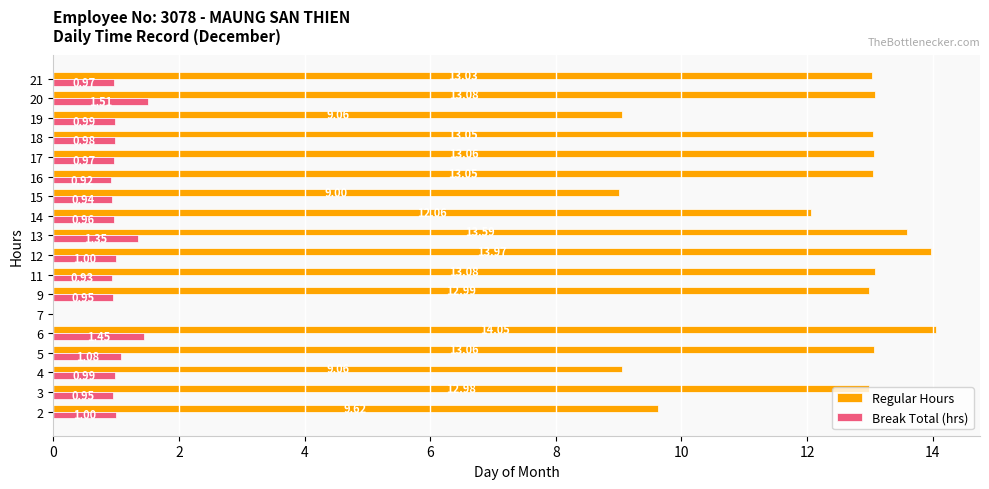

What is the average value of the Break Total (hrs) series?

1.0